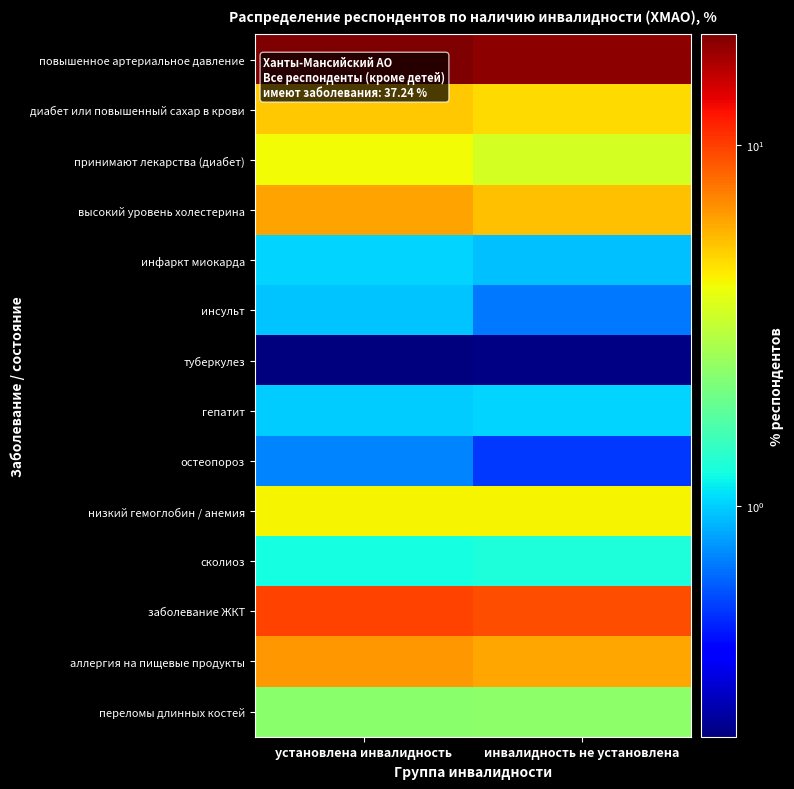

At how many categories does at least one series exceed 19?

2